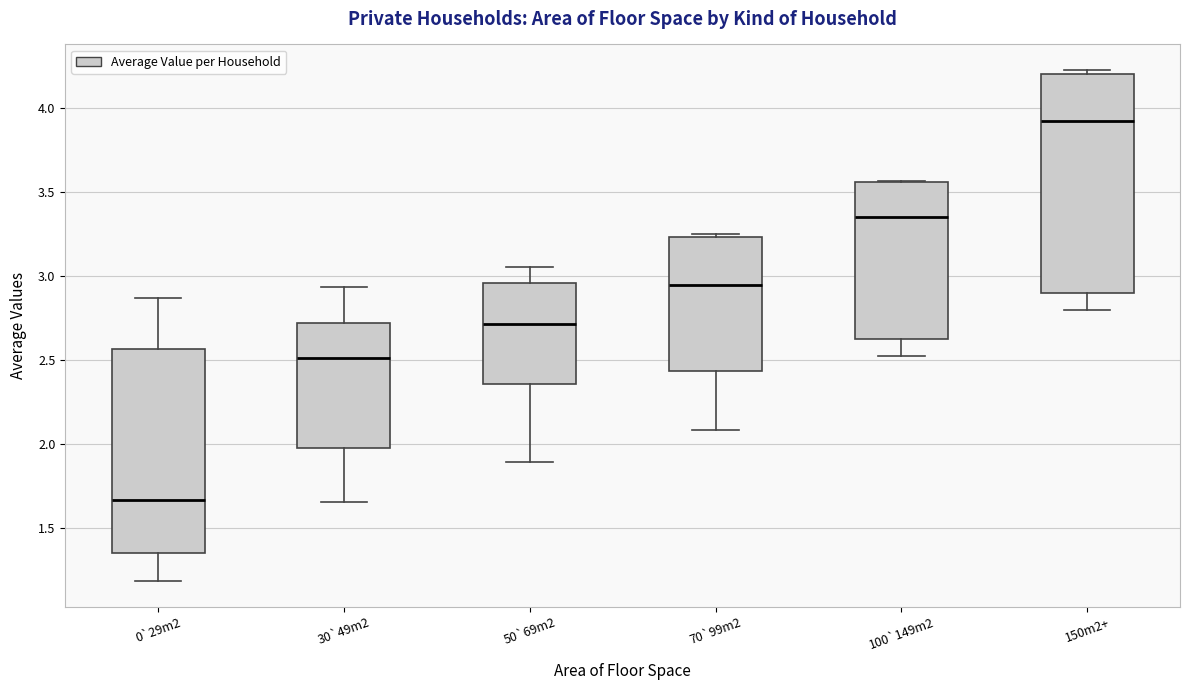

Which box has the highest median line?

150m2+